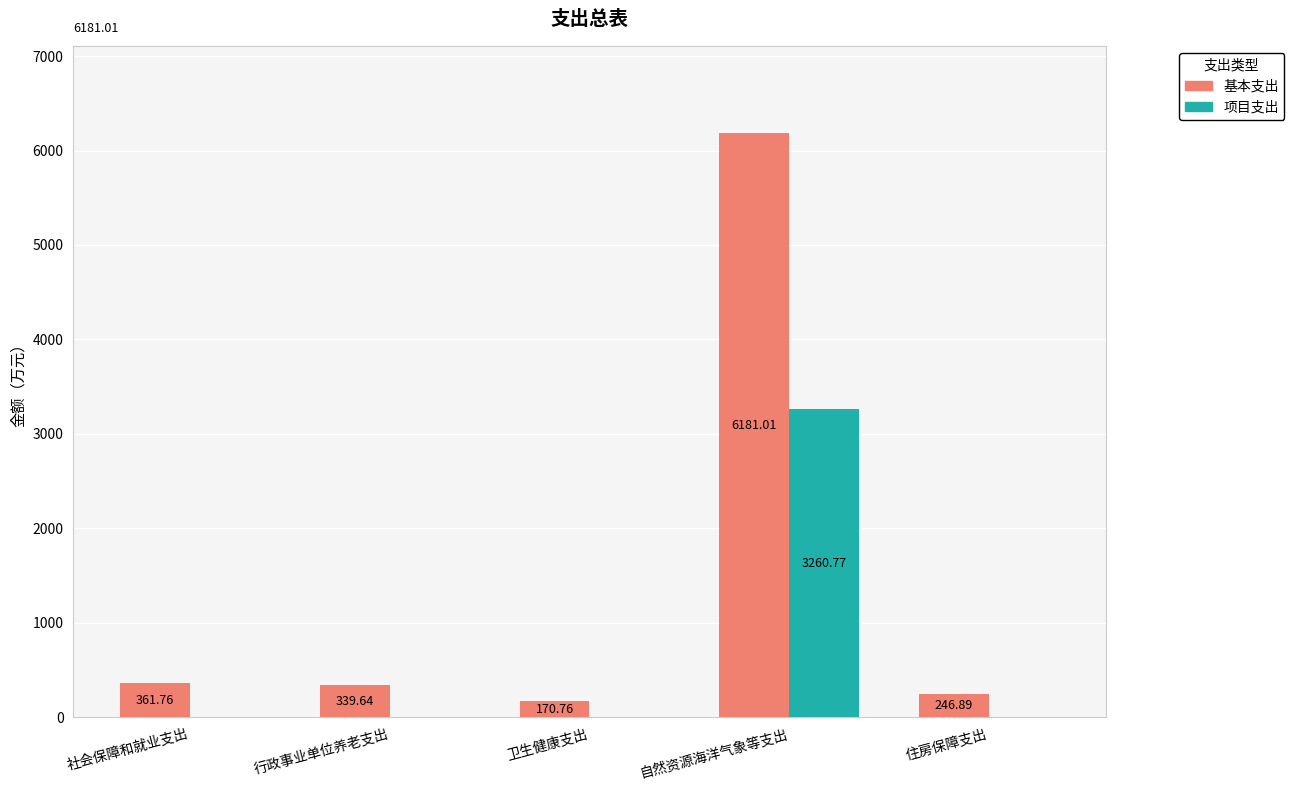

At which label is 基本支出 closest to 3175?

社会保障和就业支出